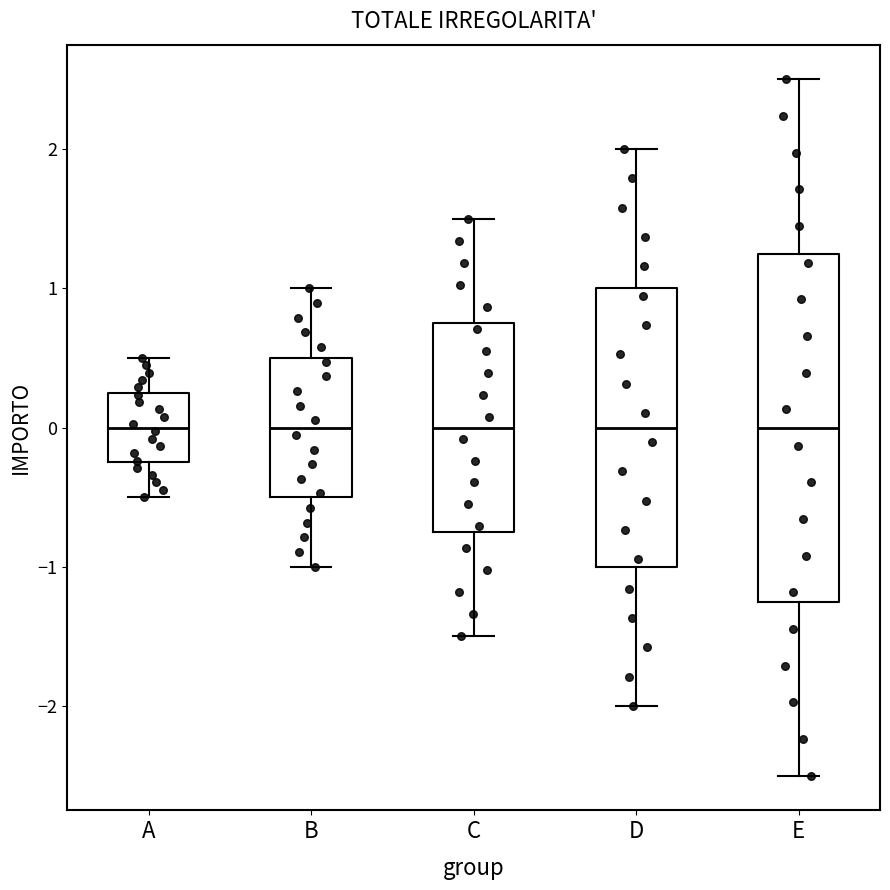

Reading left to right, transcribe this box plot: for each box, give where its median line is, the range the box spans, and where its two whiskers end, as read against the y-axis. The values are not printed on the chart, so give them approximately, as read against the axis.

A: median 0.0, box -0.2 to 0.3, whiskers -0.5 to 0.5
B: median 0.0, box -0.5 to 0.5, whiskers -1.0 to 1.0
C: median 0.0, box -0.7 to 0.8, whiskers -1.5 to 1.5
D: median 0.0, box -1.0 to 1.0, whiskers -2.0 to 2.0
E: median 0.0, box -1.2 to 1.3, whiskers -2.5 to 2.5